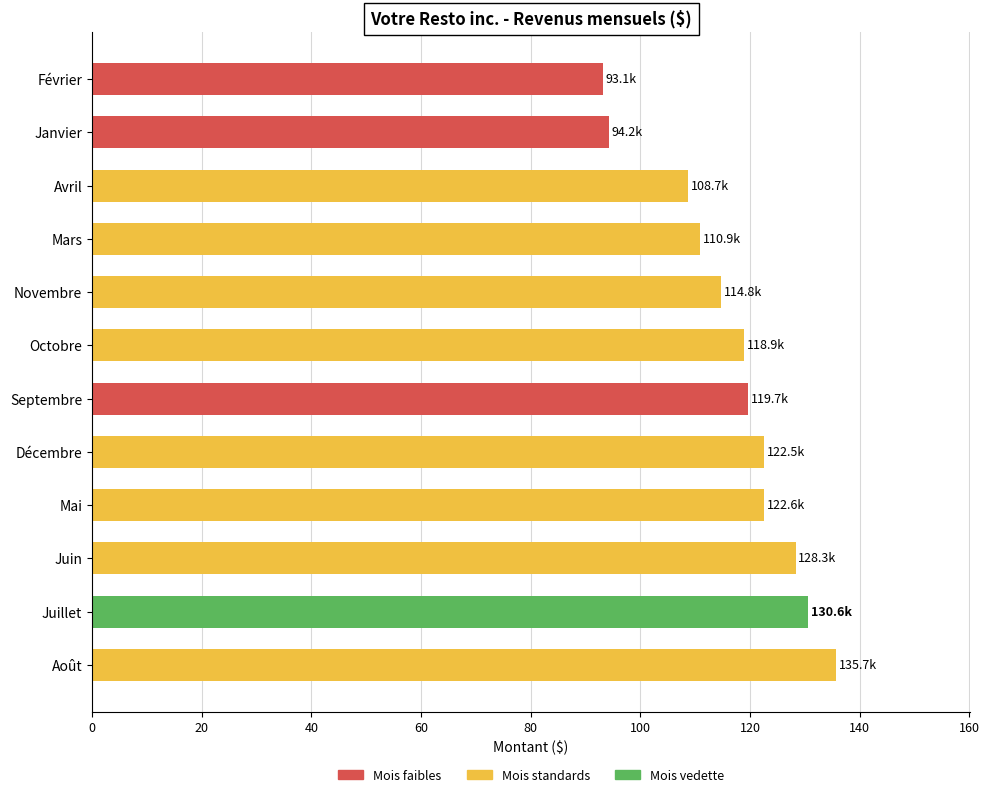

The value at Avril is 145.5. True or false?

False